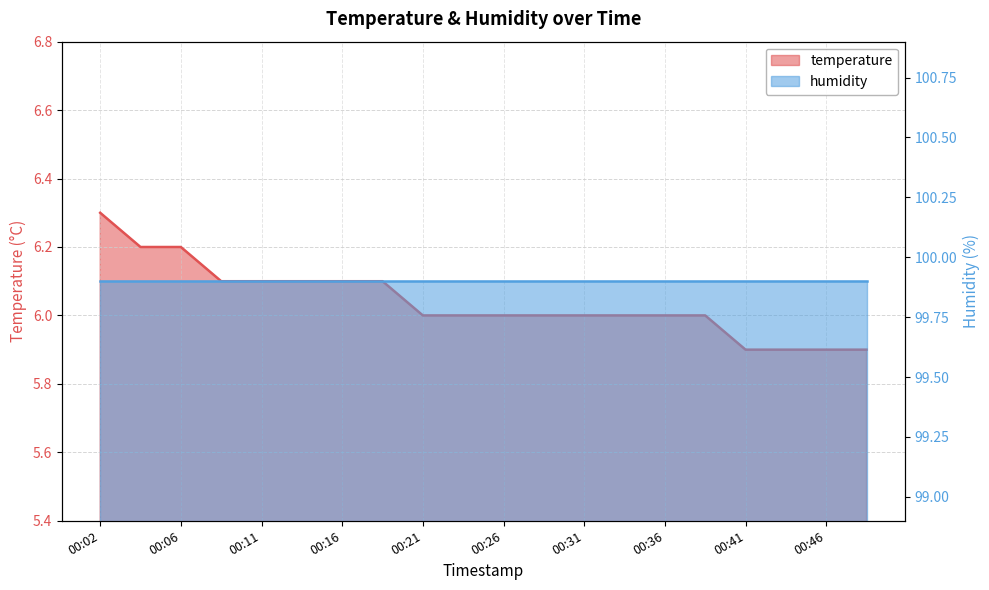

Which has a higher value, 00:46 or 00:38?

00:38